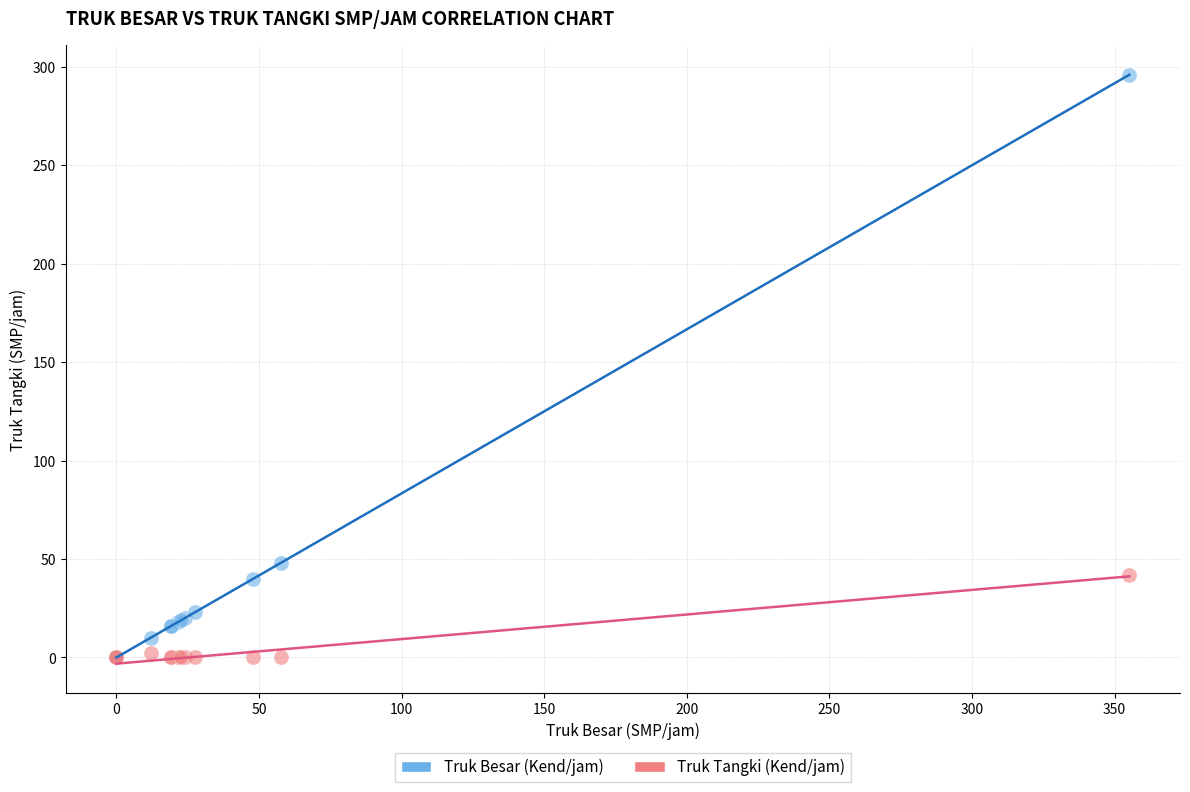

Which series reaches the maximum Y coordinate?

Truk Besar (Kend/jam)